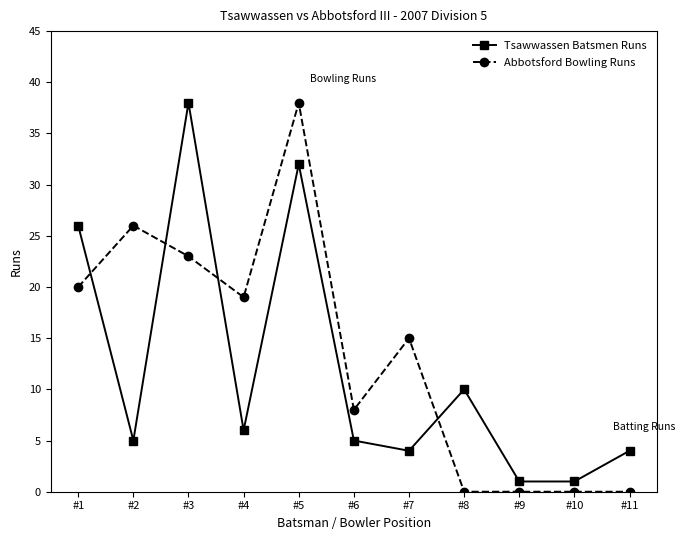

Reading left to right, extract all data points from this chart.

Tsawwassen Batsmen Runs: #1=26	#2=5	#3=38	#4=6	#5=32	#6=5	#7=4	#8=10	#9=1	#10=1	#11=4
Abbotsford Bowling Runs: #1=20	#2=26	#3=23	#4=19	#5=38	#6=8	#7=15	#8=0	#9=0	#10=0	#11=0